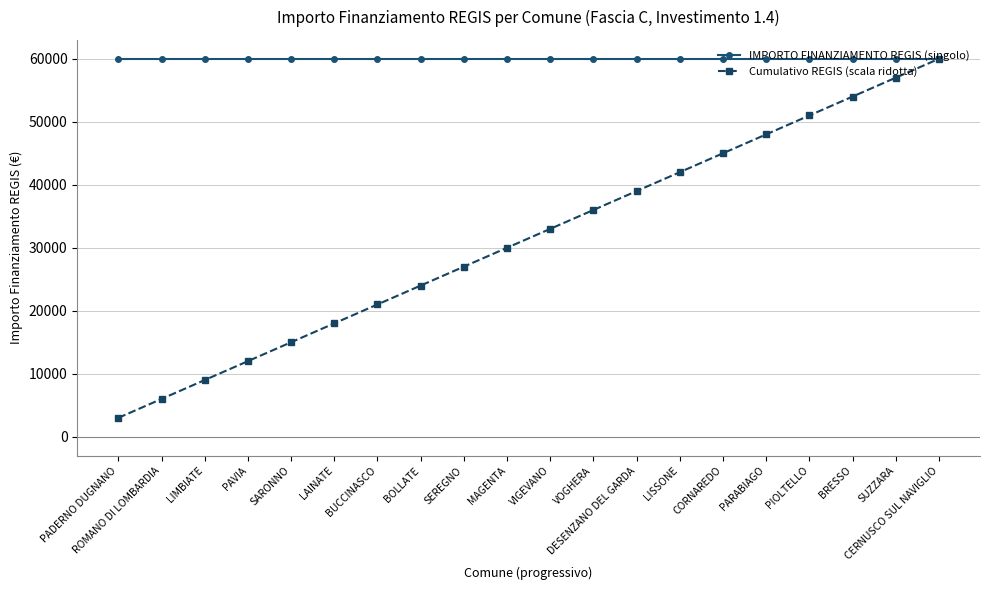

The Cumulativo REGIS (scala ridotta) series shows 50383.1 at VIGEVANO. True or false?

False